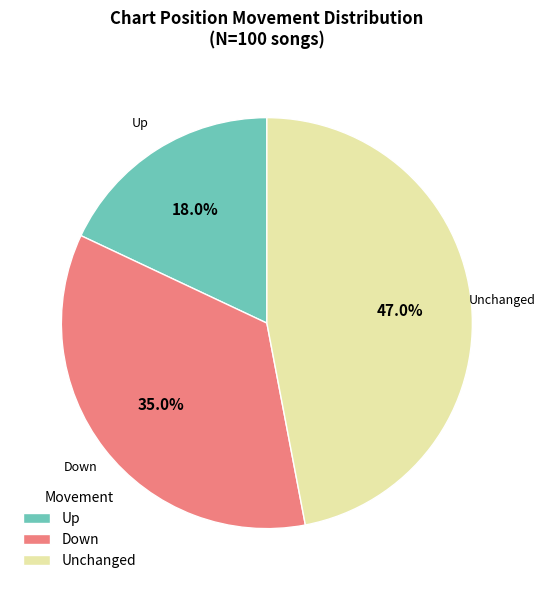

Which slice is the largest?

Unchanged